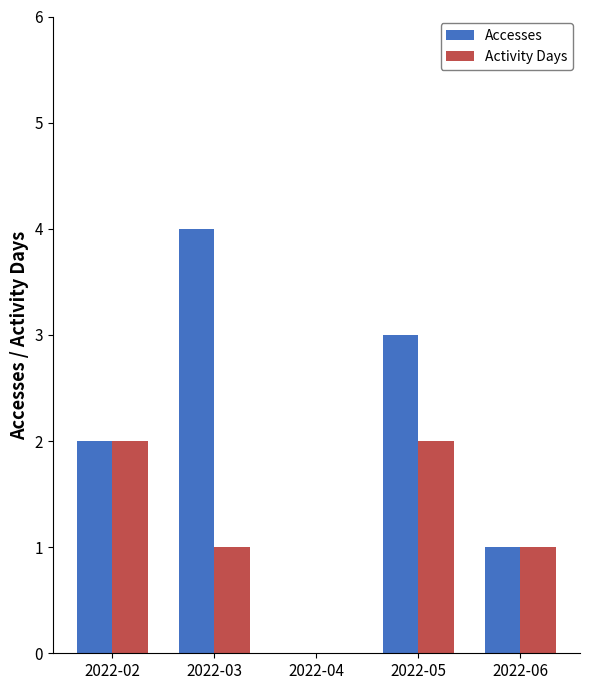

Read the Activity Days value at 2022-03.

1